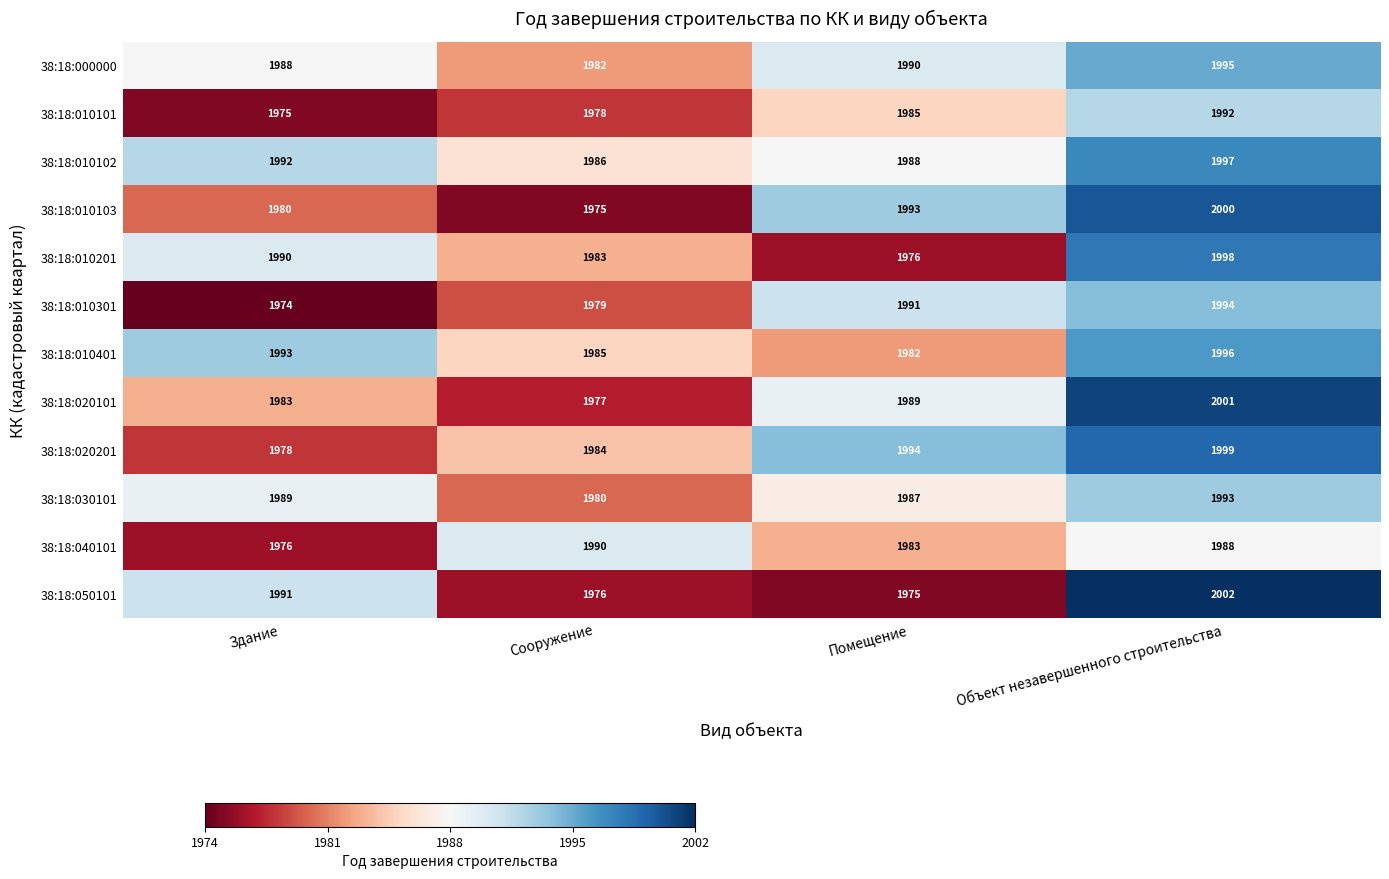

What is the difference between the maximum and minimum values in the 38:18:030101 series?

13